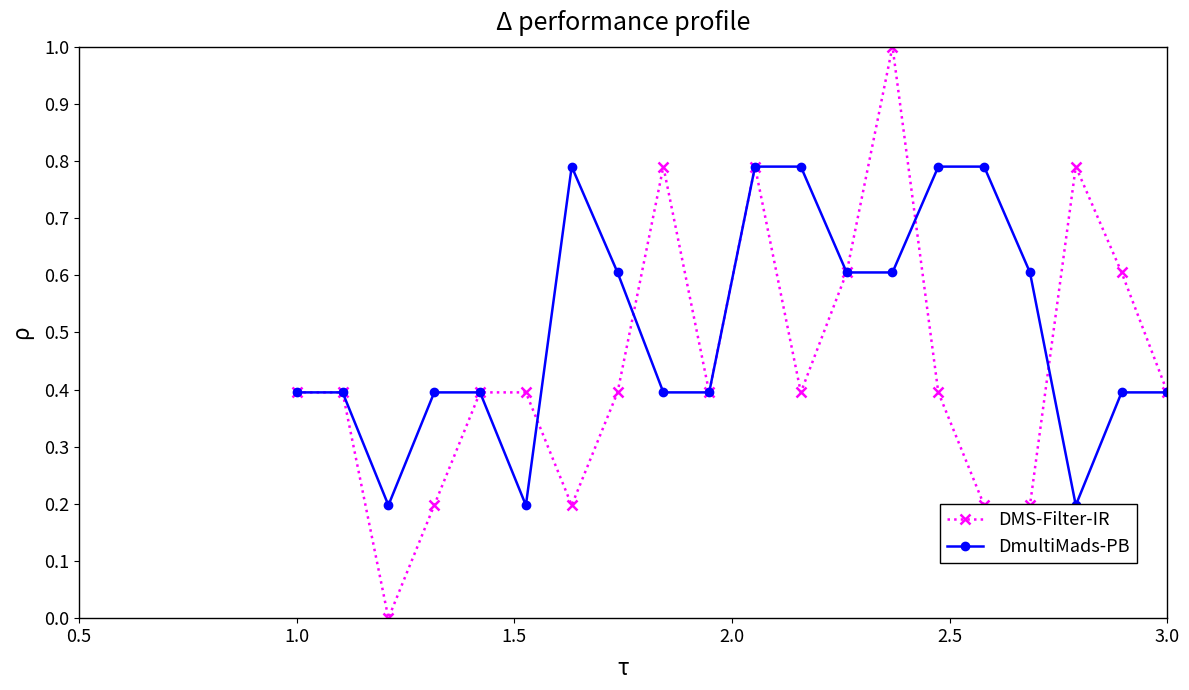

True or false: DMS-Filter-IR has more than 0 interior local peaks.

True